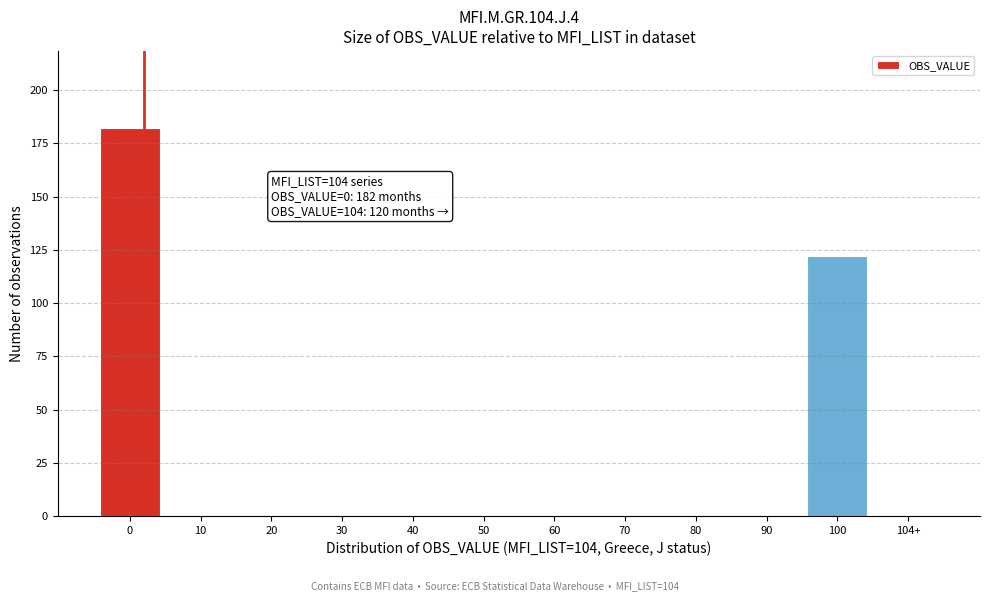

Reading right to left, extract all data points from this chart.

104+=0	100=122	90=0	80=0	70=0	60=0	50=0	40=0	30=0	20=0	10=0	0=182